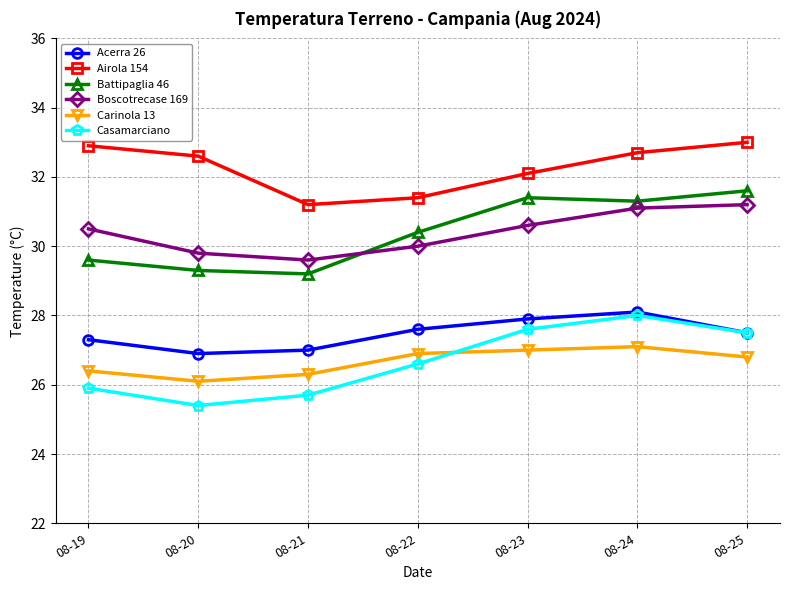

True or false: Carinola 13 has a value of 26.9 at 08-22.

True